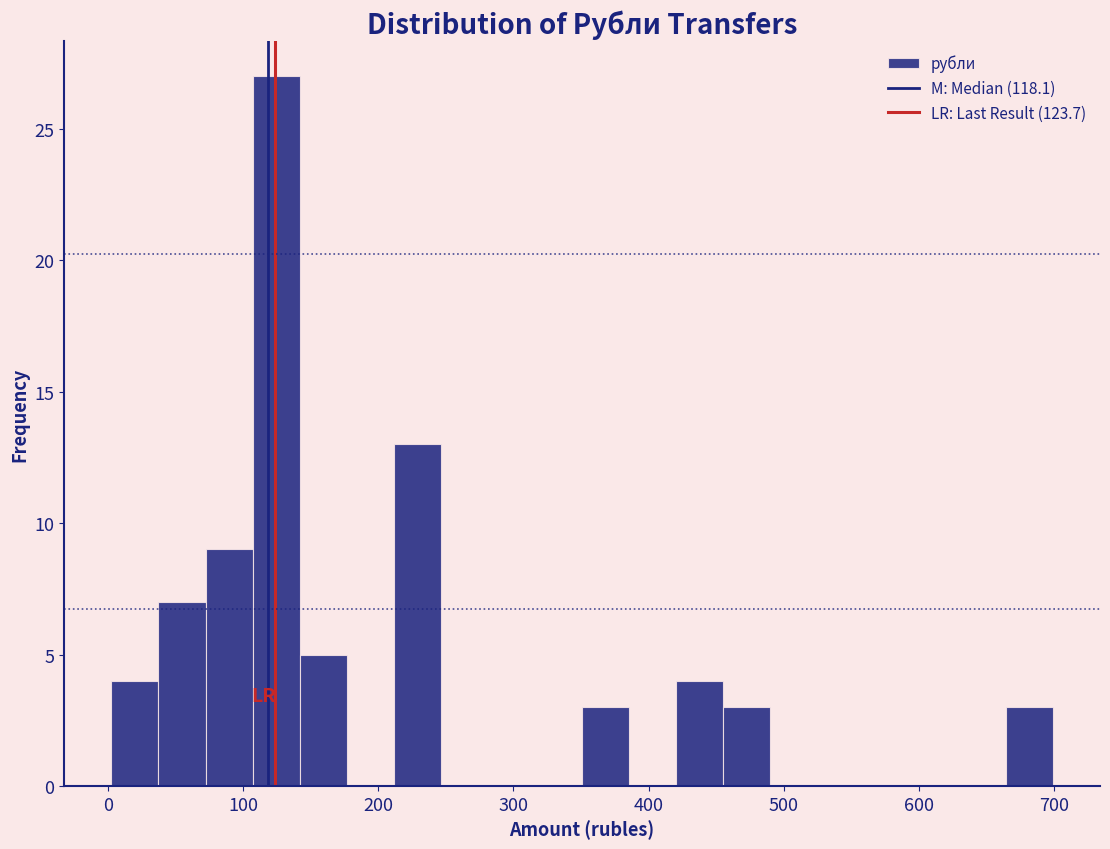

Around what value on the x-axis is the tallest bar? Give the approximate position of its centre, as read against the axis.

120